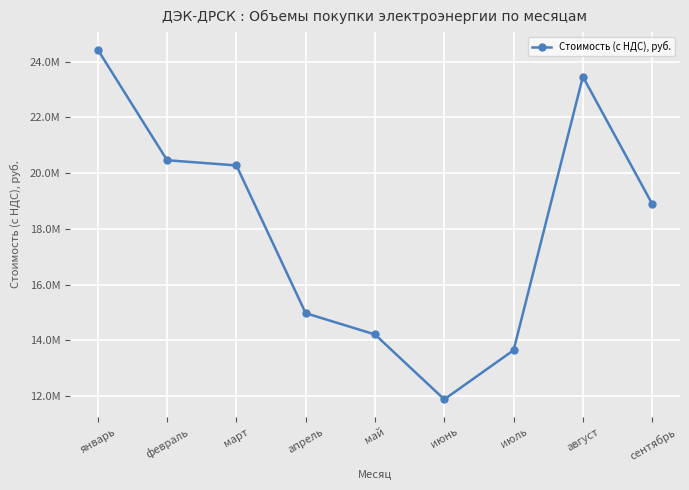

What is the sum of the values at июнь and апрель?

26854690.1